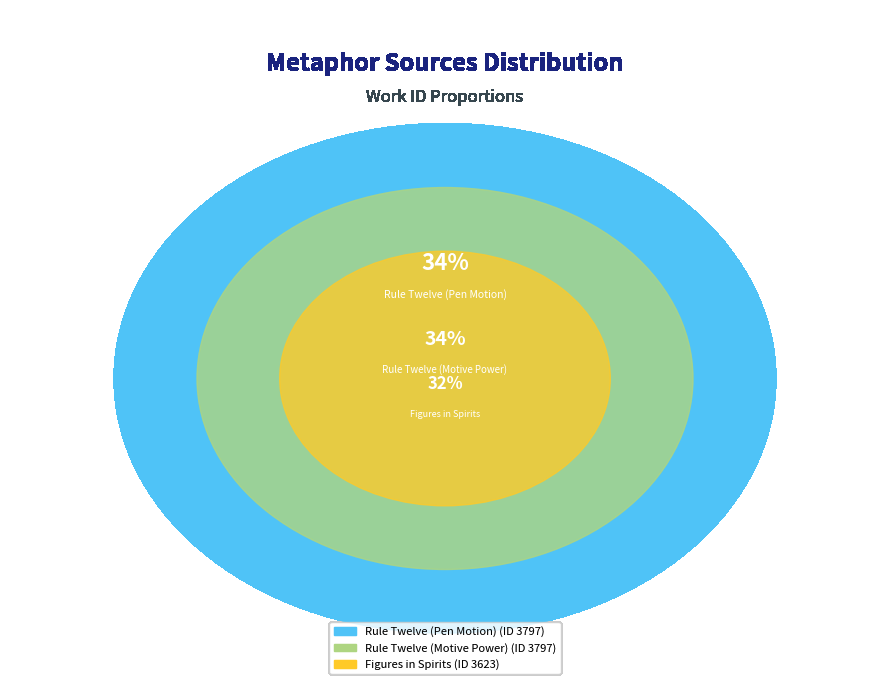

Is it true that Rule Twelve (Pen Motion) is 21% of the pie?

False